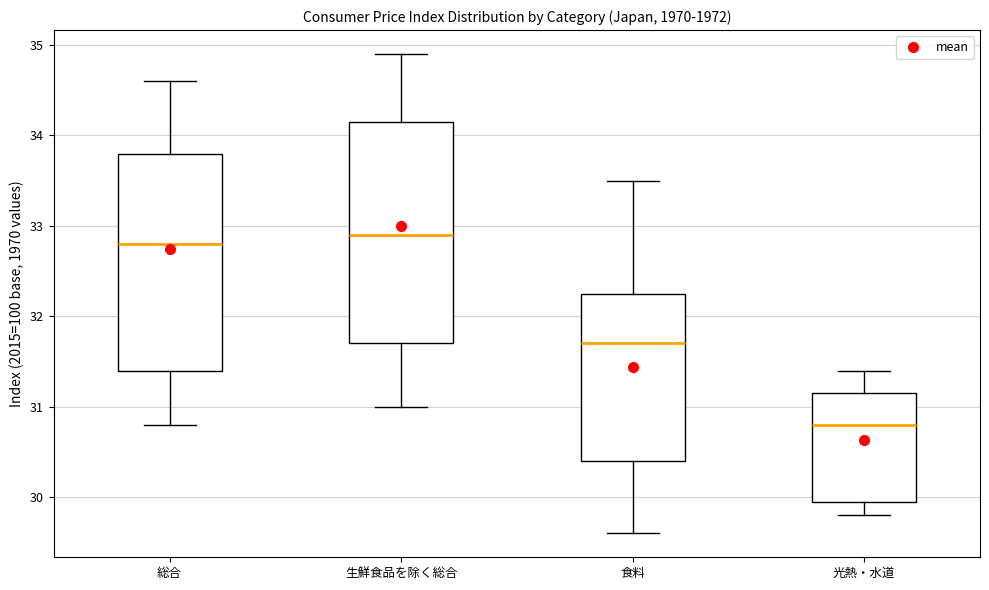

Reading left to right, transcribe this box plot: for each box, give where its median line is, the range the box spans, and where its two whiskers end, as read against the y-axis. The values are not printed on the chart, so give them approximately, as read against the axis.

総合: median 32.8, box 31.4 to 33.8, whiskers 30.8 to 34.6
生鮮食品を除く総合: median 32.9, box 31.7 to 34.2, whiskers 31.0 to 34.9
食料: median 31.7, box 30.4 to 32.3, whiskers 29.6 to 33.5
光熱・水道: median 30.8, box 30.0 to 31.2, whiskers 29.8 to 31.4